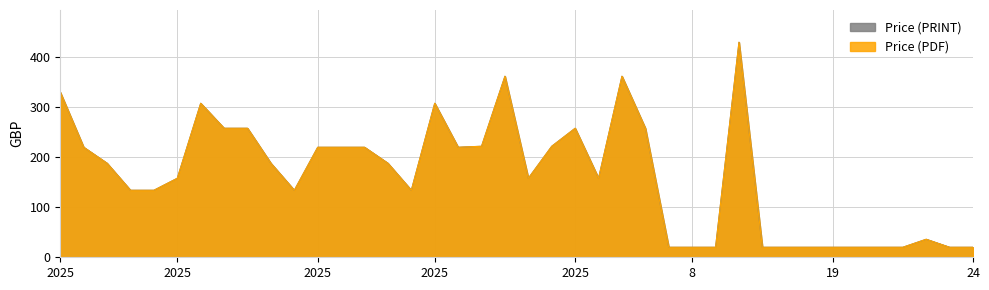

True or false: Price (PRINT) has a value of 78 at 2025.

False